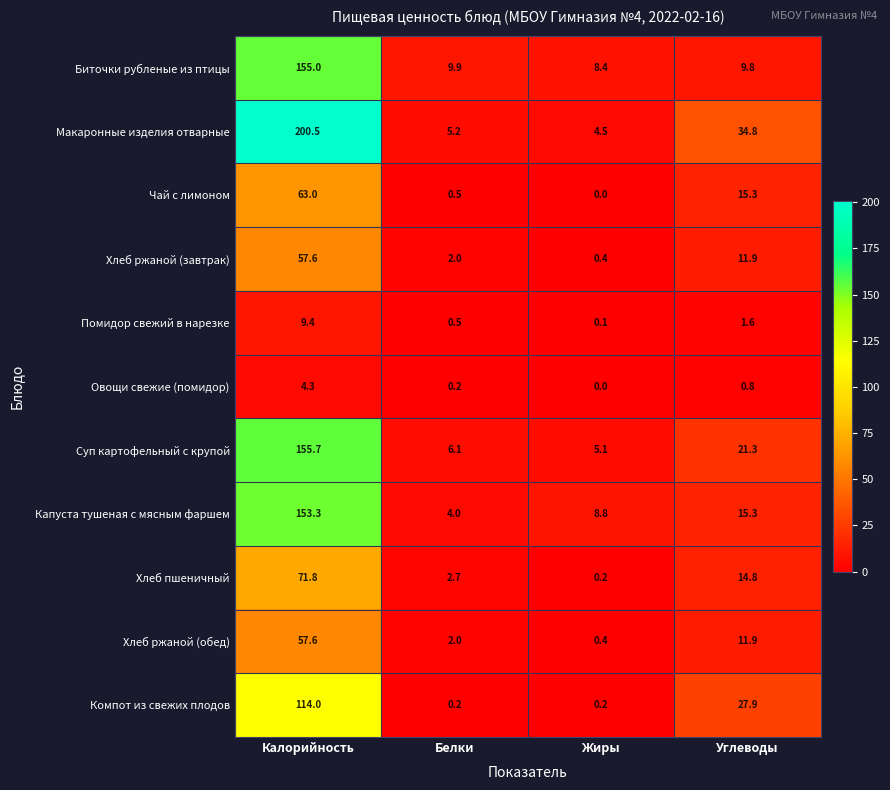

Where is Хлеб ржаной (обед) nearest to the value 29?

Углеводы